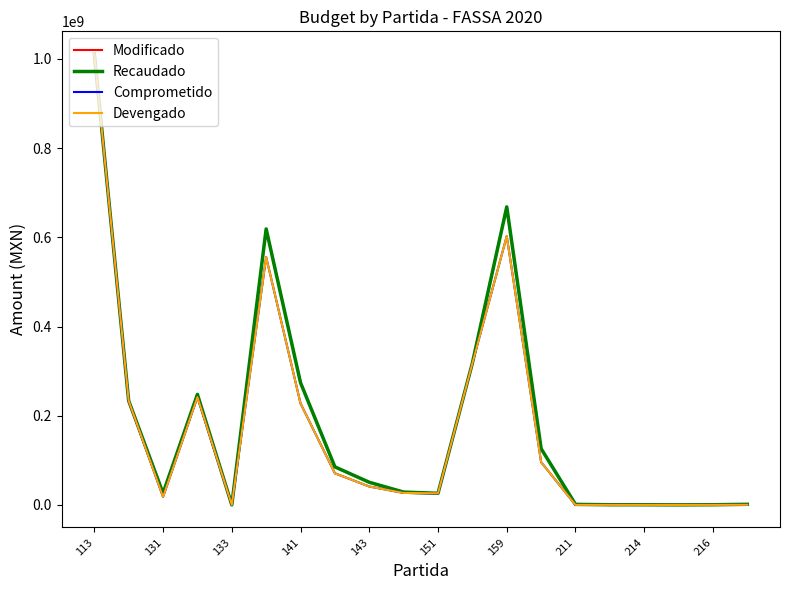

Does the chart display data point markers on the line(s)?

No